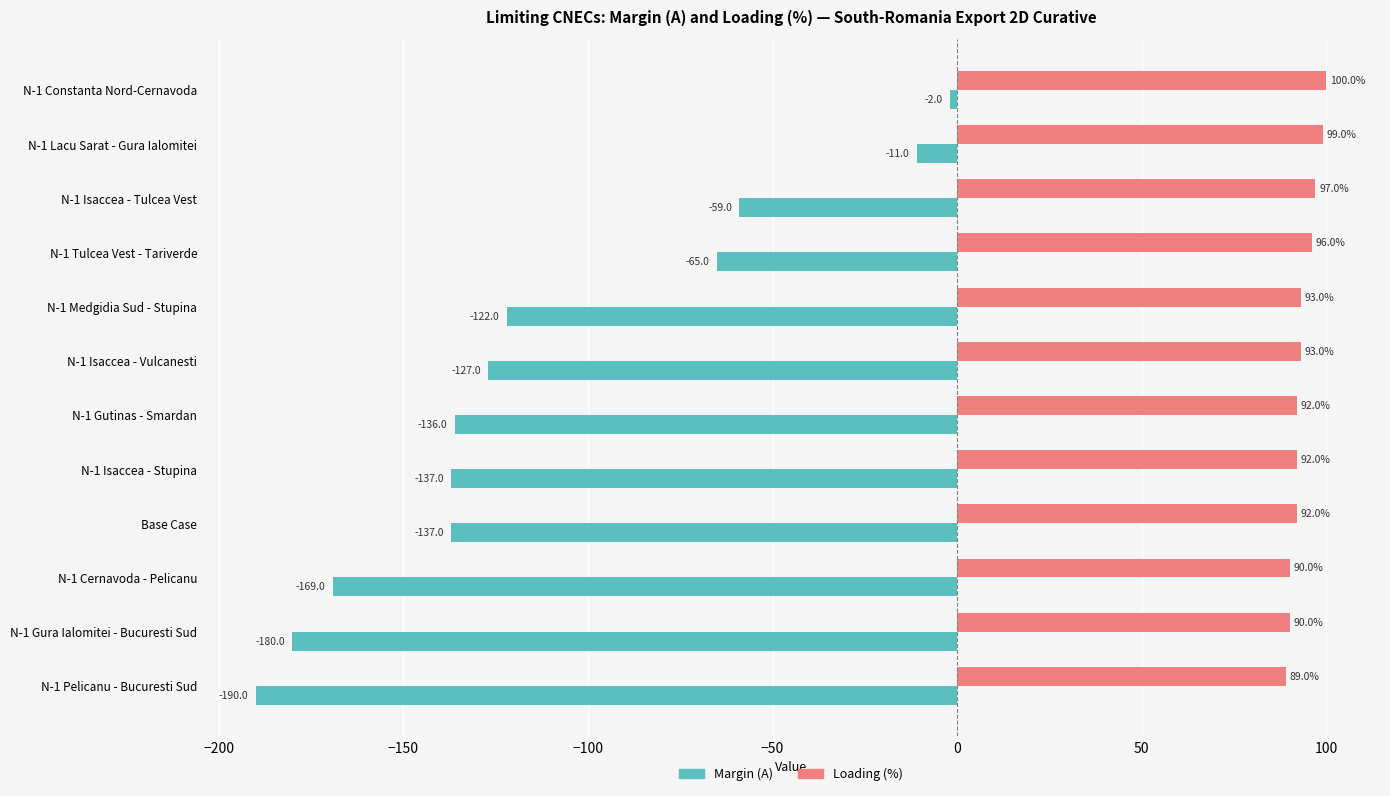

The Margin (A) series shows -172 at N-1 Medgidia Sud - Stupina. True or false?

False